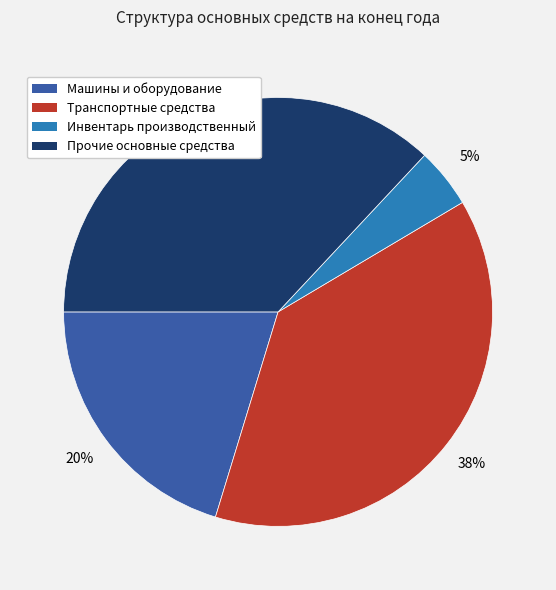

To the nearest percent, what portion does Инвентарь производственный represent?

5%